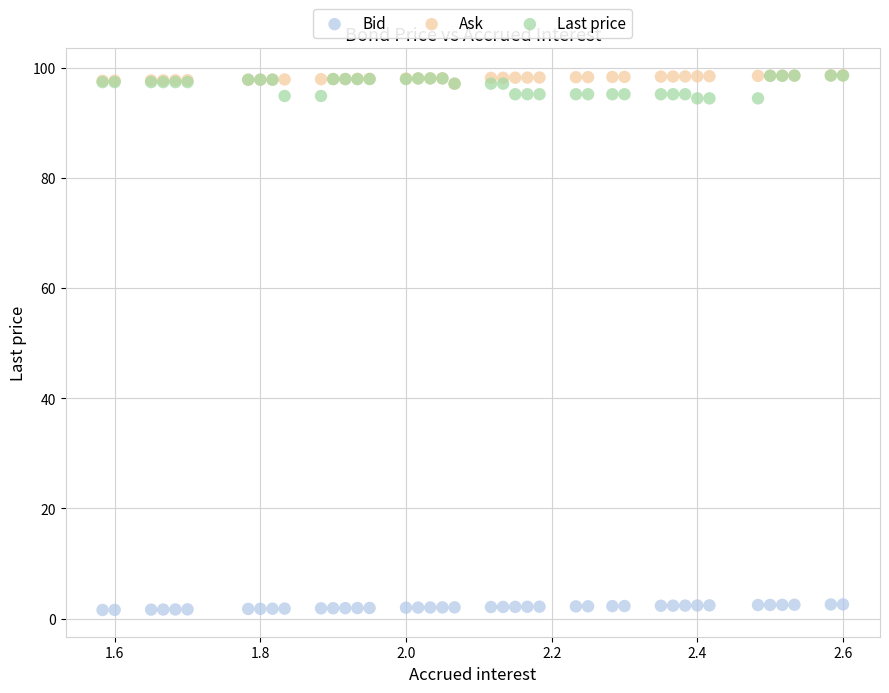

Which series reaches the minimum Y coordinate?

Bid